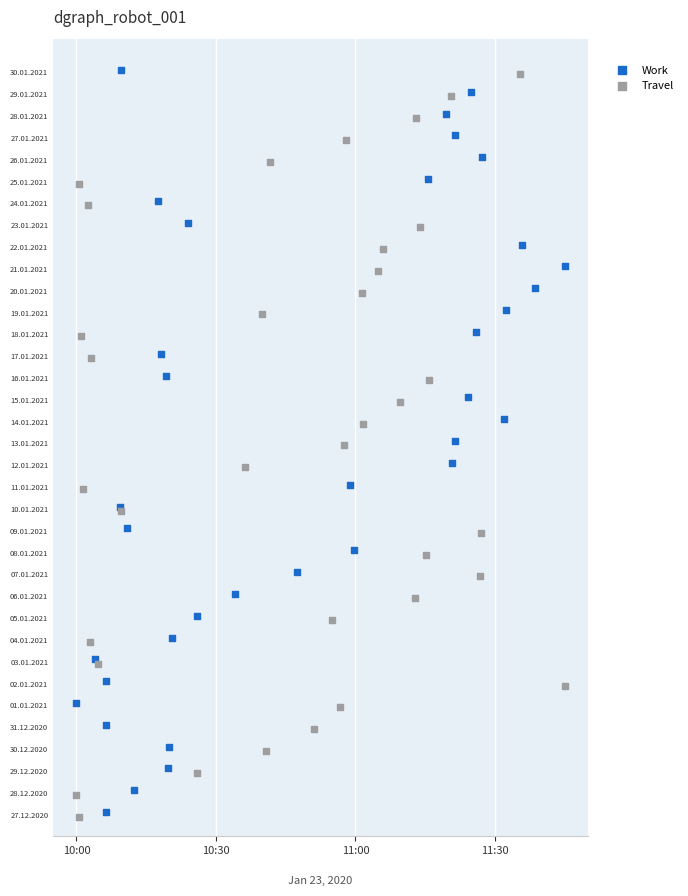

What are all the series names shown in the legend?

Work, Travel